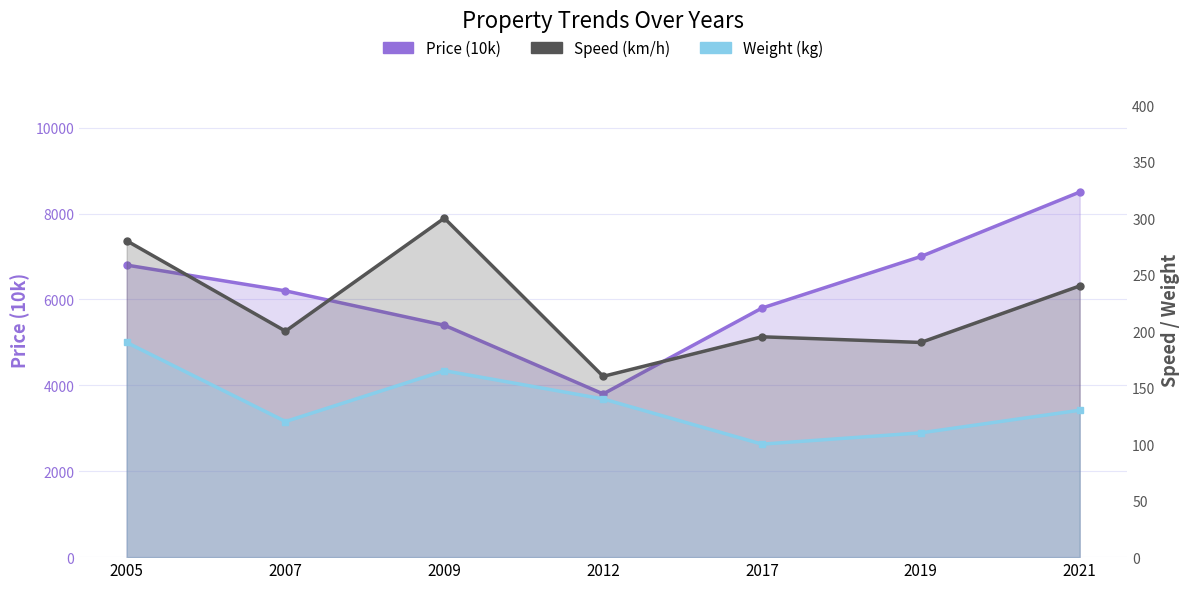

Which series has the widest spread of values?

Price (10k)